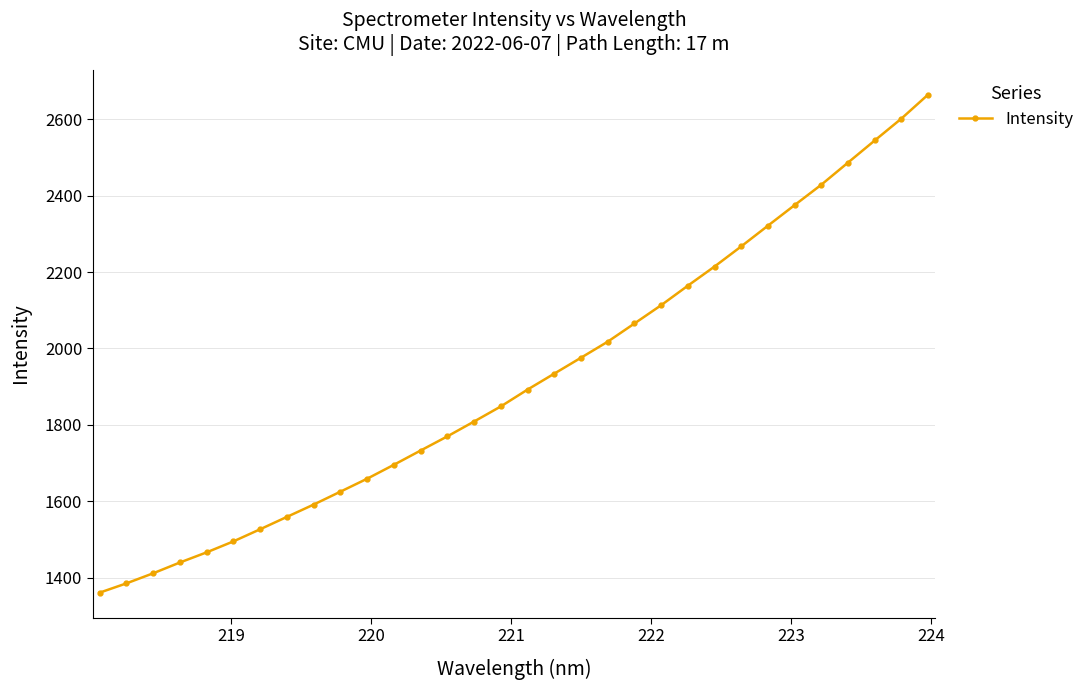

What is the value of the 20th point from the left?

2017.7